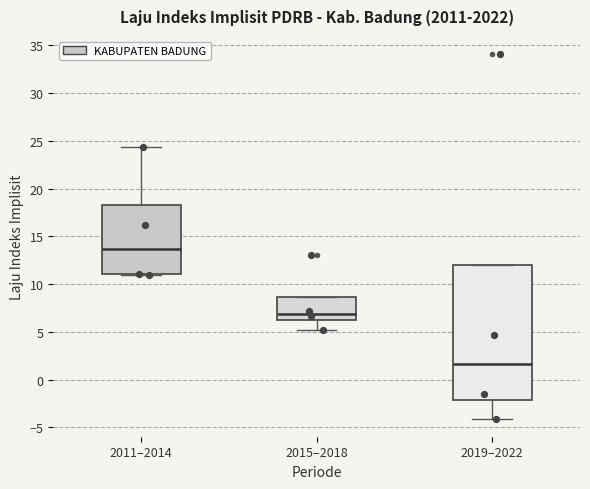

Which box's median line is the highest?

2011–2014